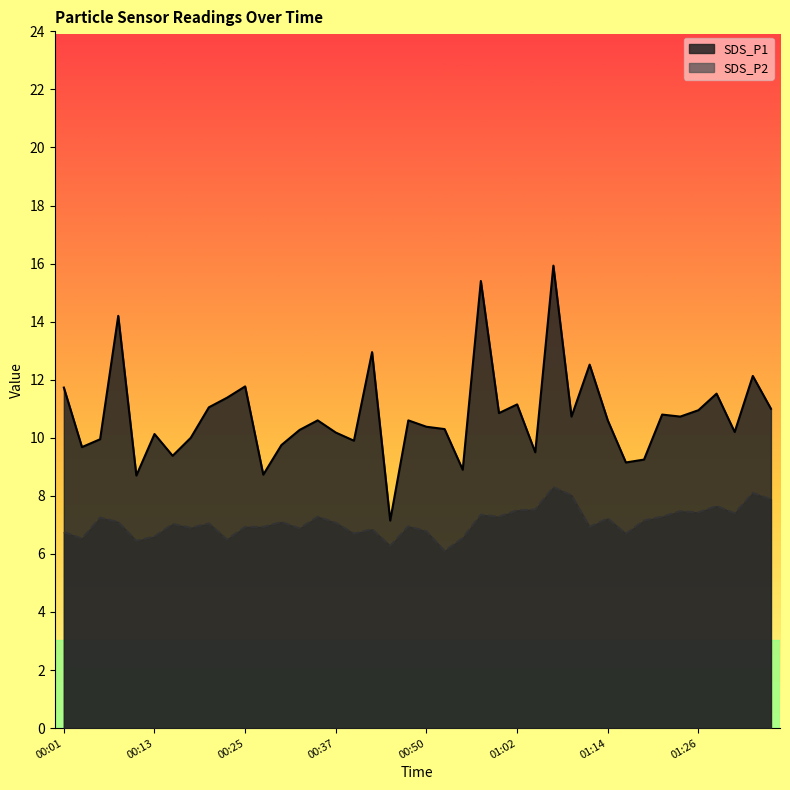

What is the difference between the maximum and minimum values in the SDS_P2 series?

2.2